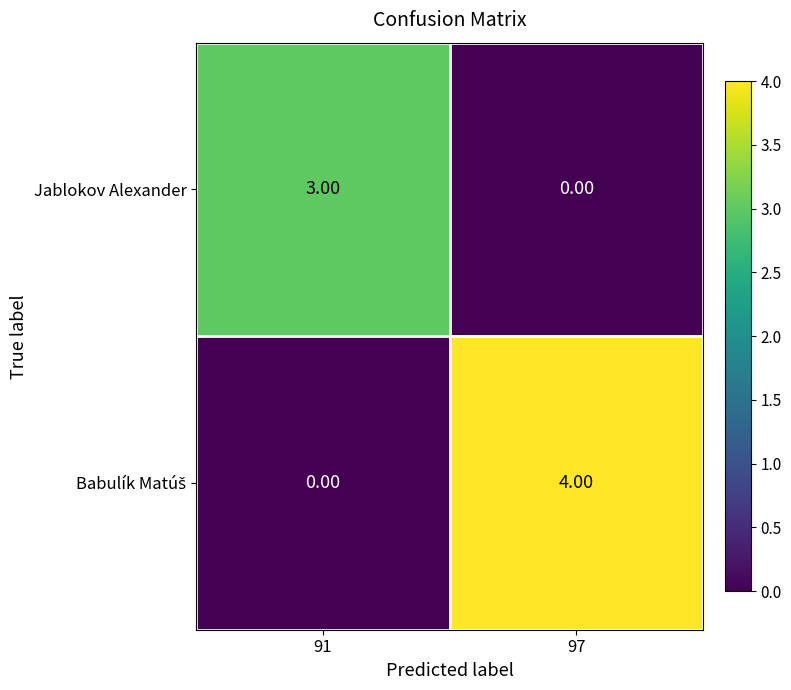

List the labels in order of Jablokov Alexander value, smallest first.

97, 91